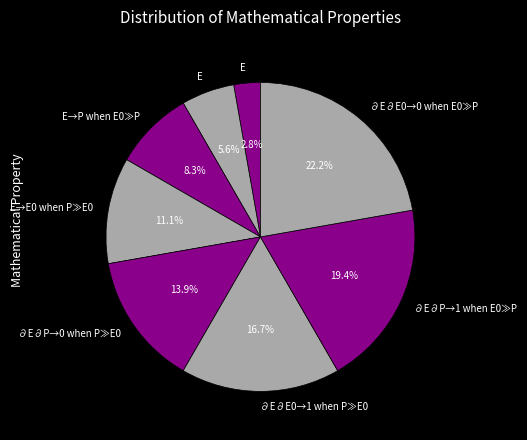

How many slices are in this pie chart?

8